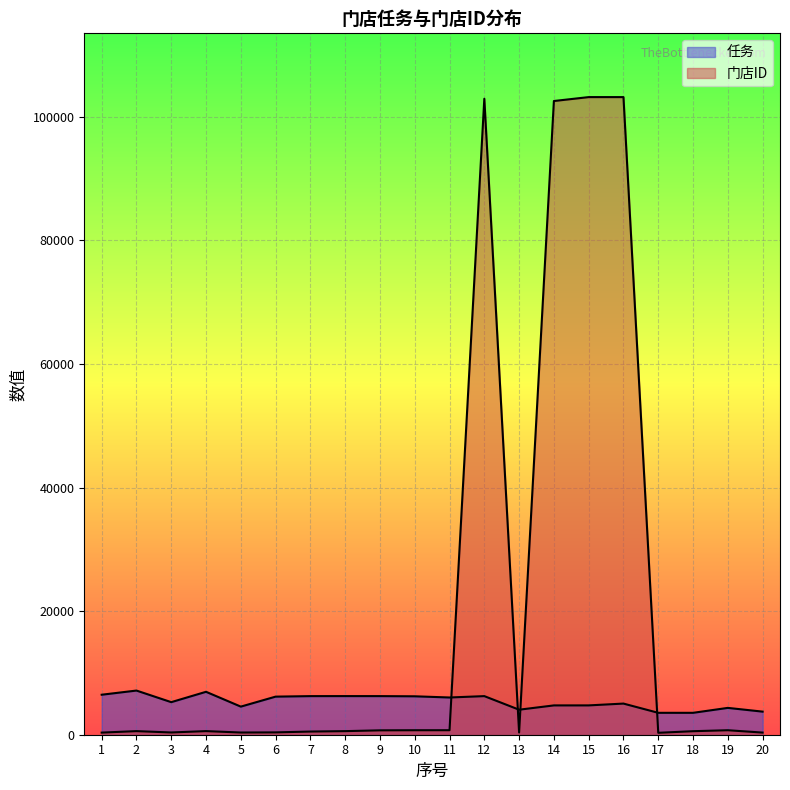

At which category does 任务 reach its first local valley?

3